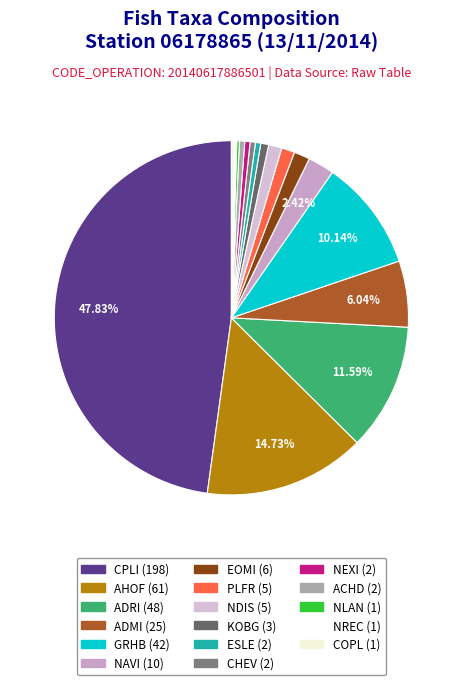

To the nearest percent, what portion does AHOF represent?

15%